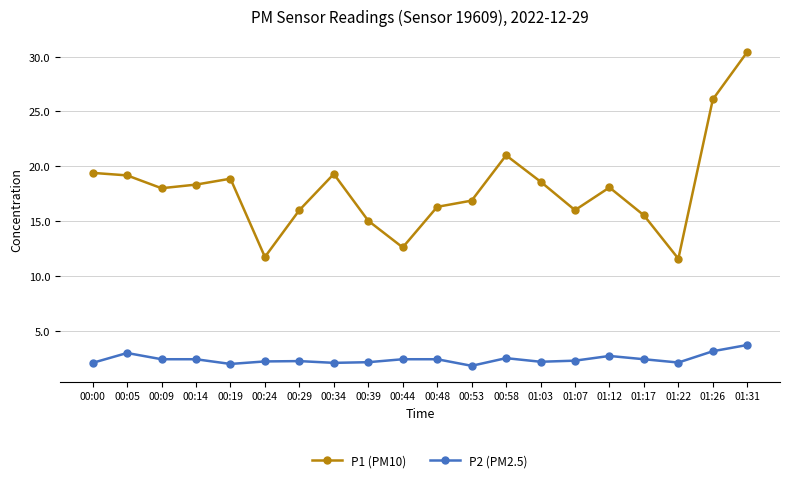

What is the greatest value displayed?

30.4